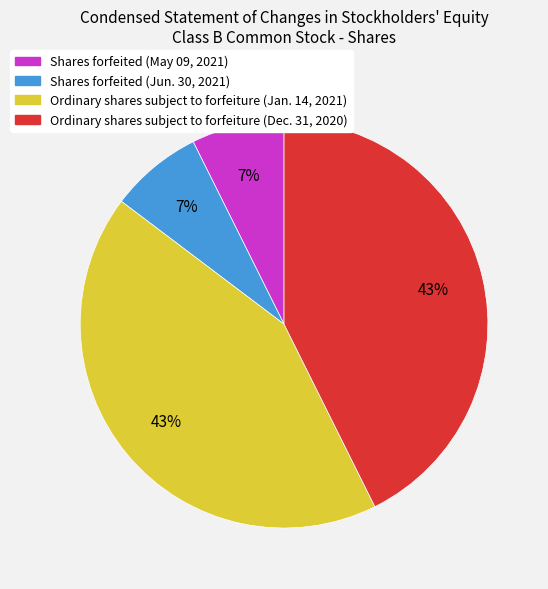

How many segments does this pie chart have?

4